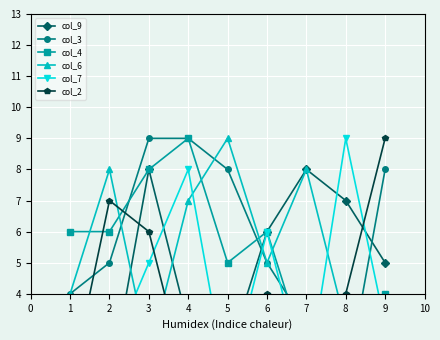

Is this an area chart (filled region under the line)?

No